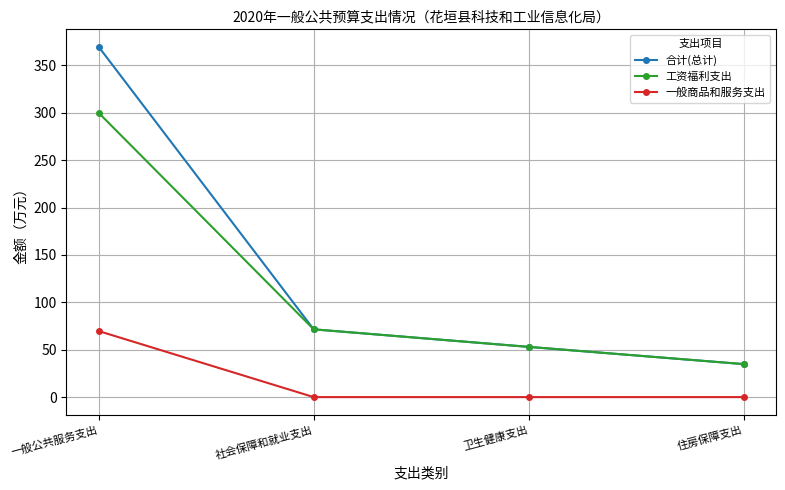

Is the value of 工资福利支出 at 卫生健康支出 greater than the value of 一般商品和服务支出 at 住房保障支出?

Yes